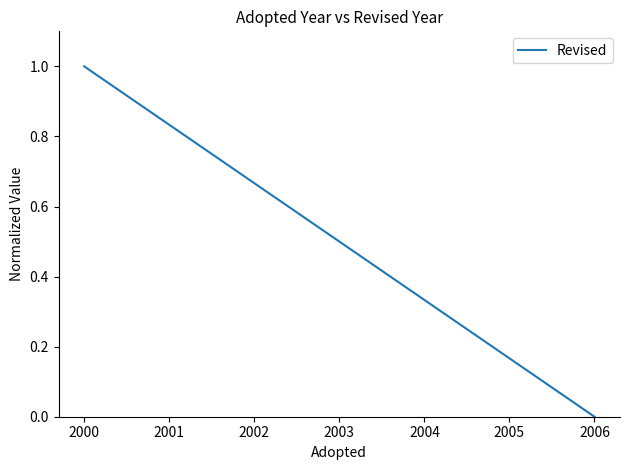

List the labels in order of value, smallest first.

2006, 2004, 2002, 2001, 2000